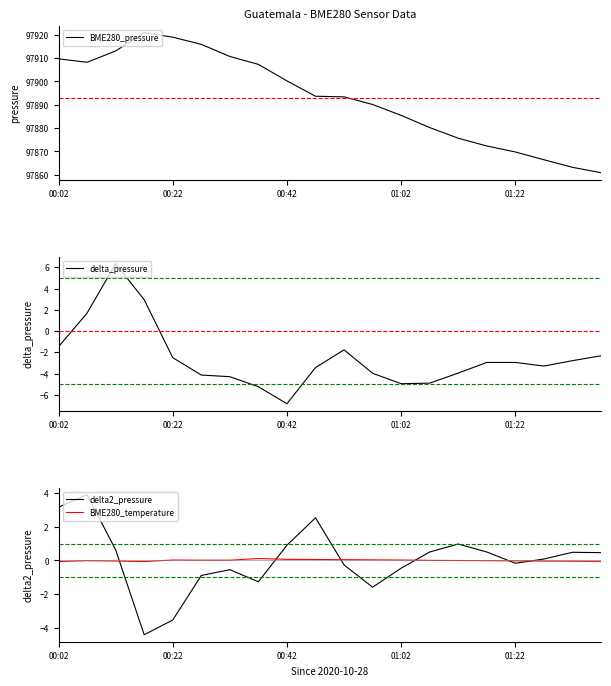

At which label is BME280_pressure closest to 97890?

11